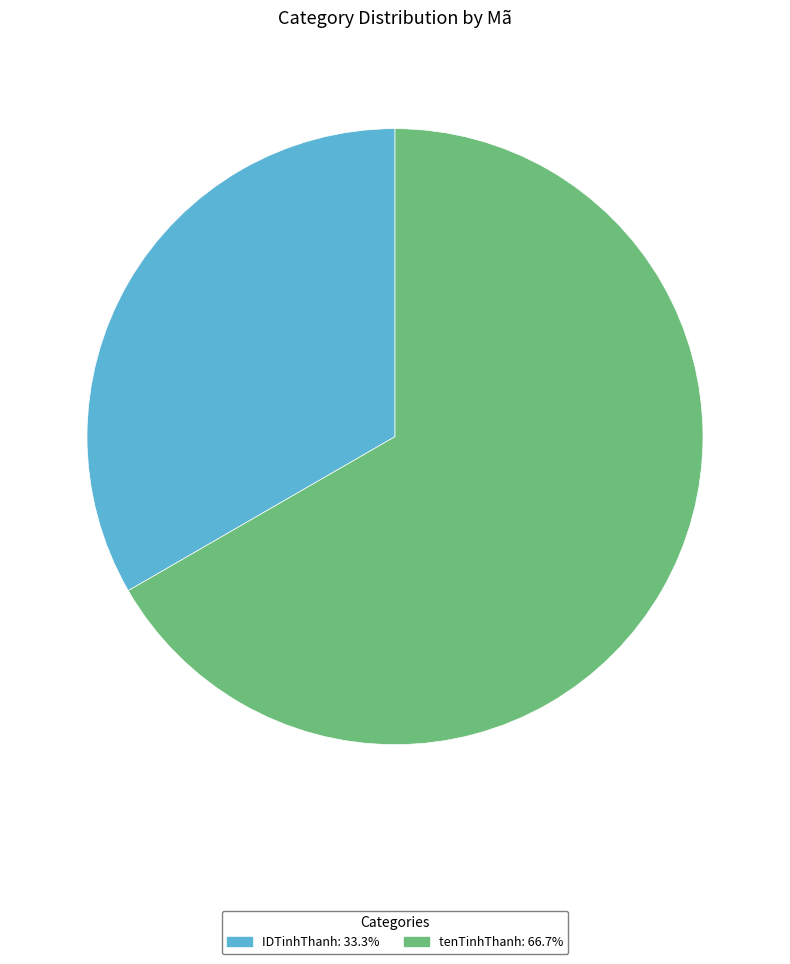

Approximately how many times larger is the value at IDTinhThanh: 33.3% compared to tenTinhThanh: 66.7%?

0.5